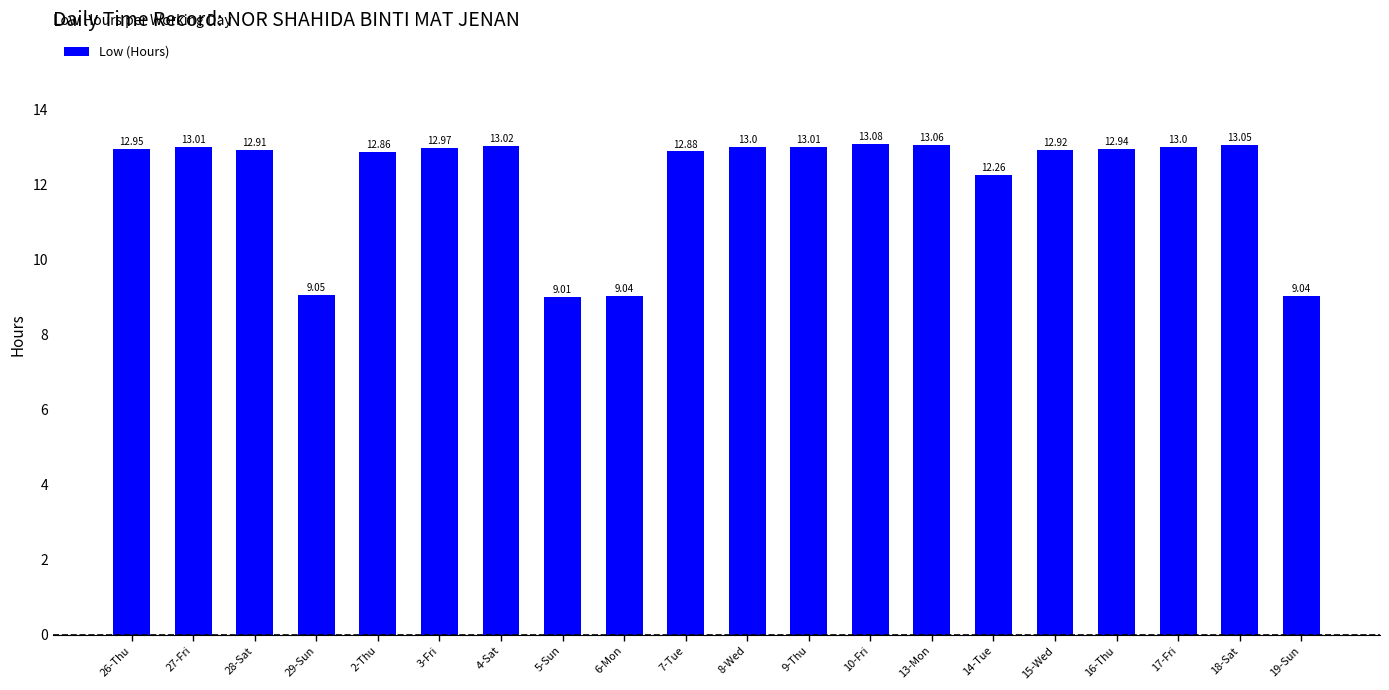

What is the difference between the maximum and second lowest values?

4.0